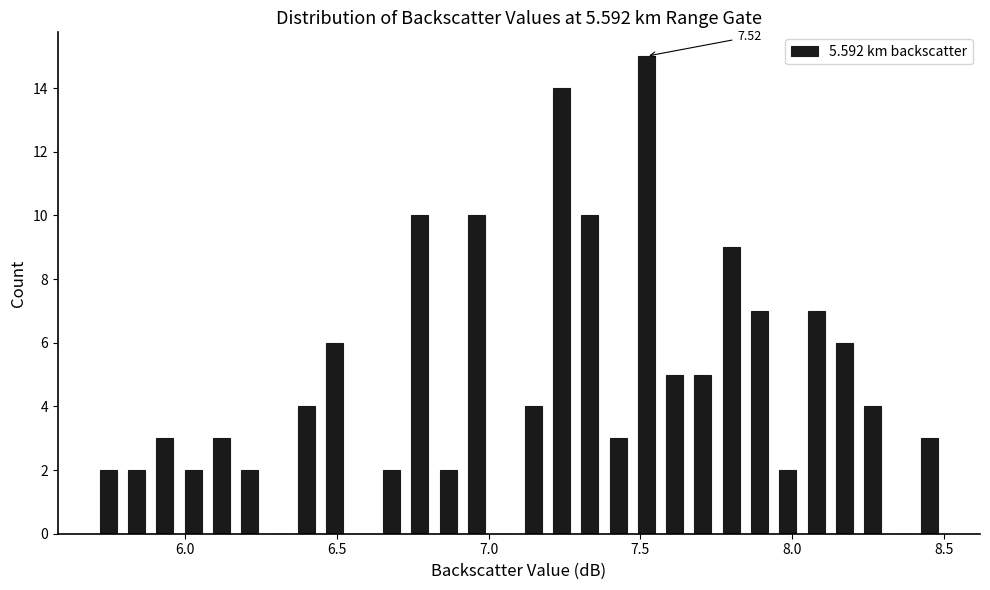

Read against the x-axis, roughly where is the centre of the tallest bar?

7.50